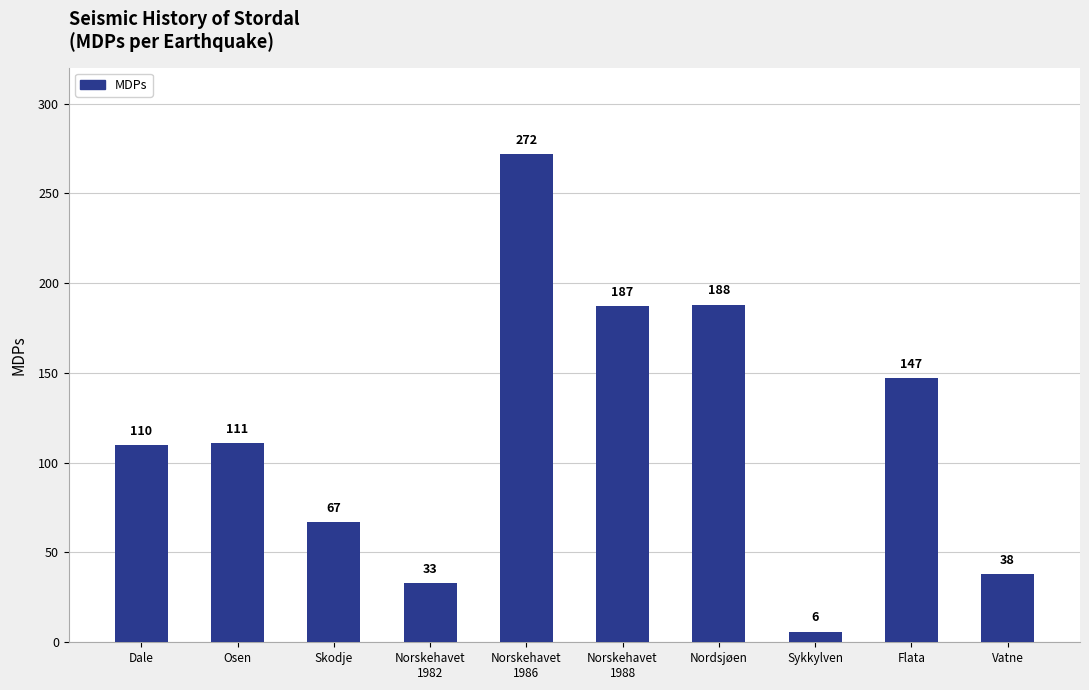

What is the value of the 4th bar from the left?

33